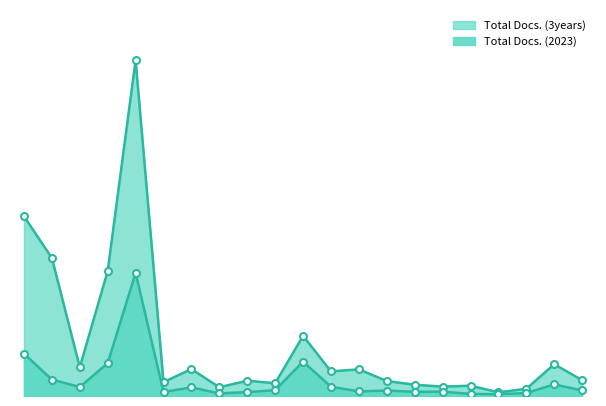

At which category is the sum across all series the highest?

5